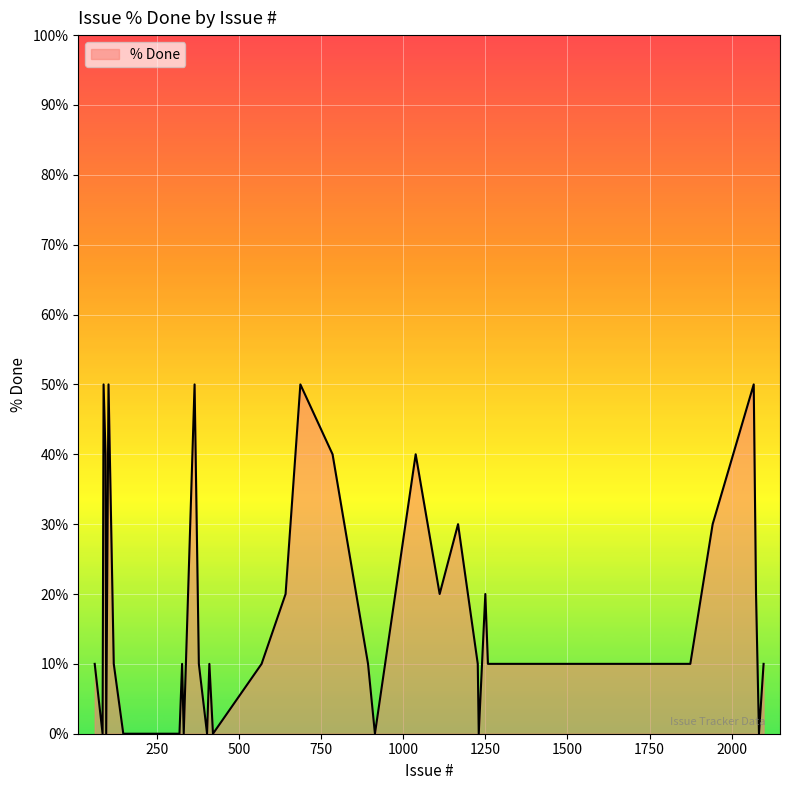

What is the difference between the maximum and minimum values?

50